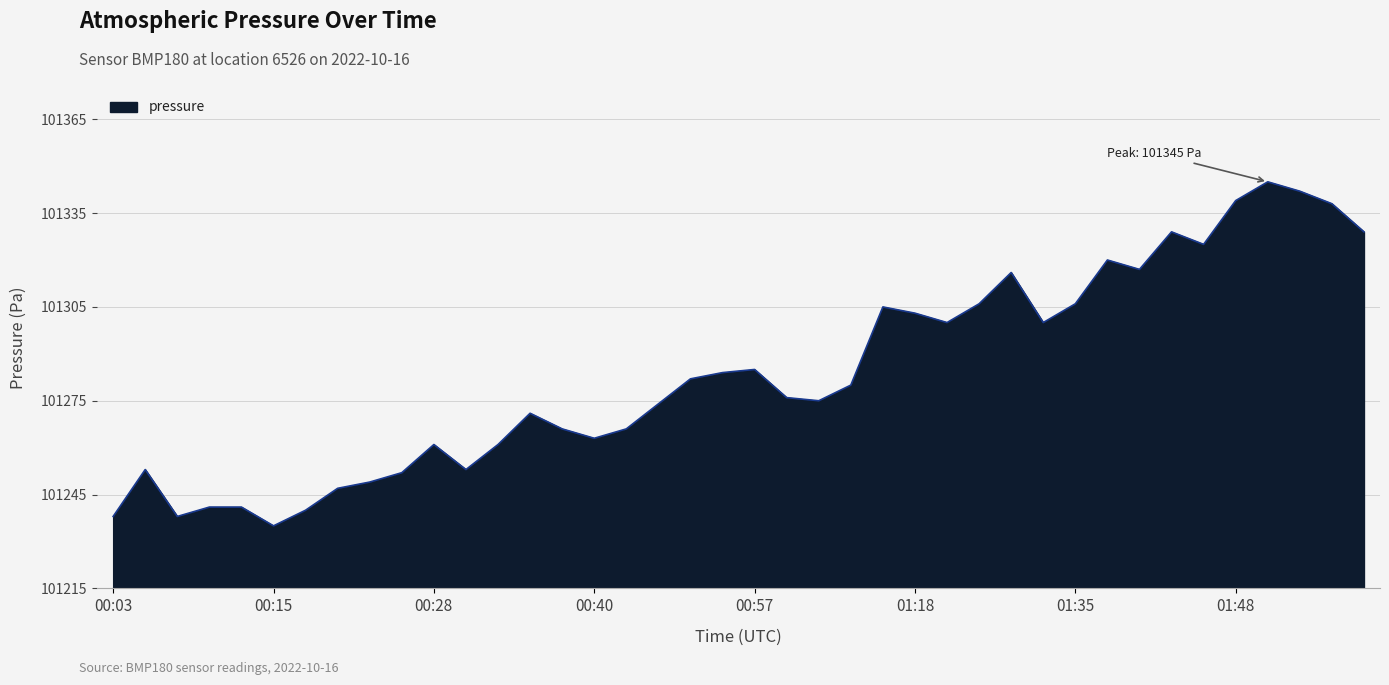

Does the chart display data point markers on the line(s)?

No